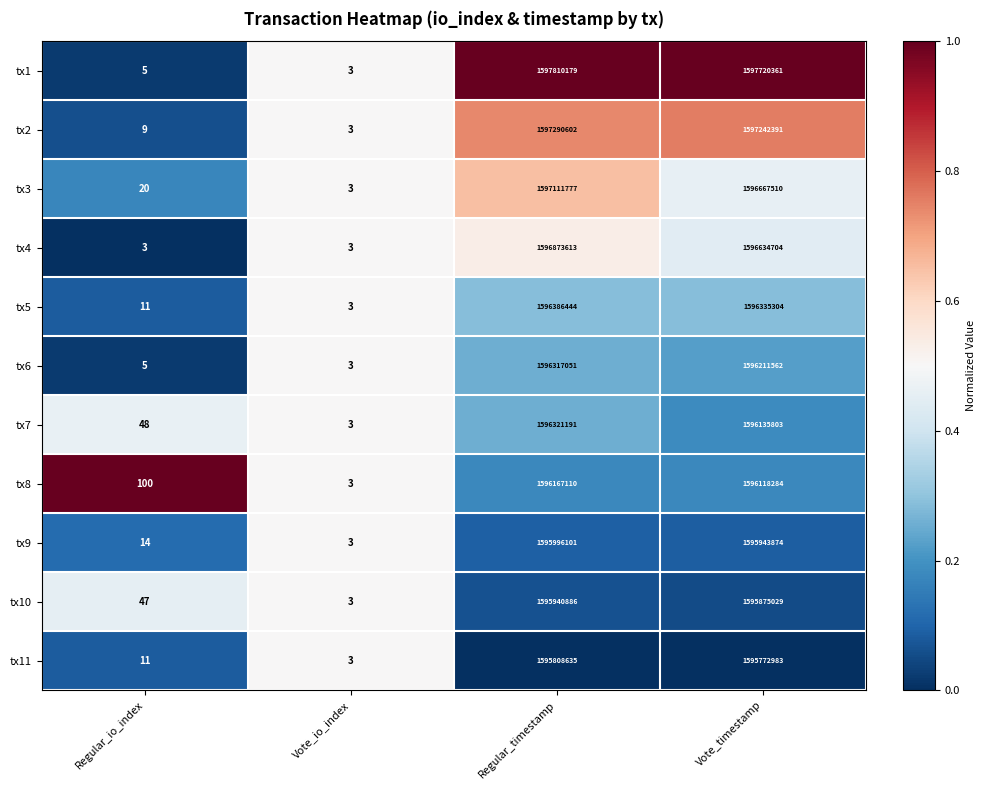

What is the difference between the maximum and minimum values in the tx5 series?

1596386441